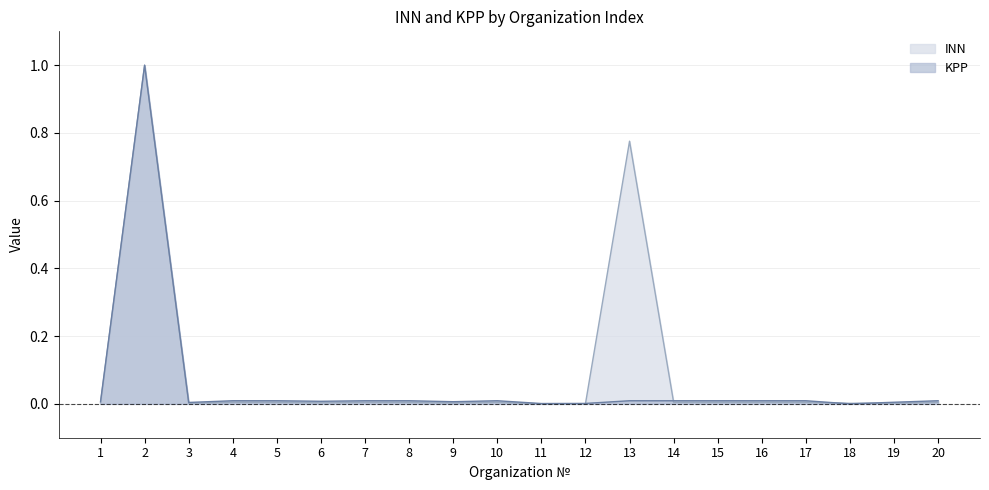

The KPP series shows 0.0 at 16. True or false?

True